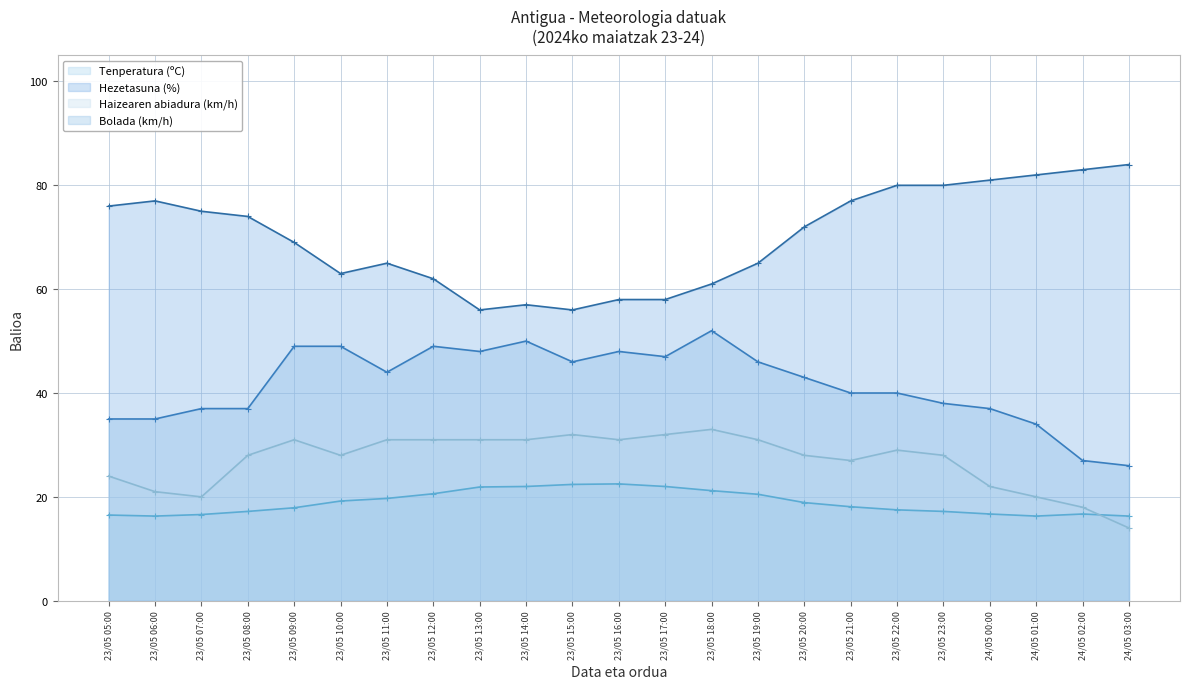

What is the spread (max minus min) of values at 23/05 06:00?

60.7